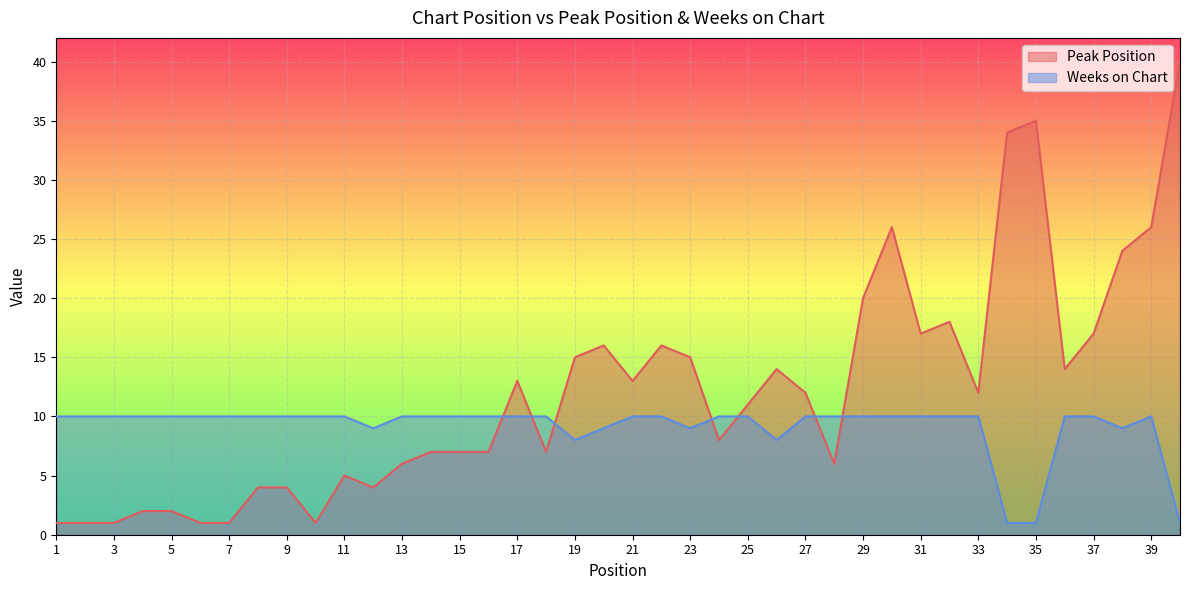

Read the Weeks on Chart value at 15.

10